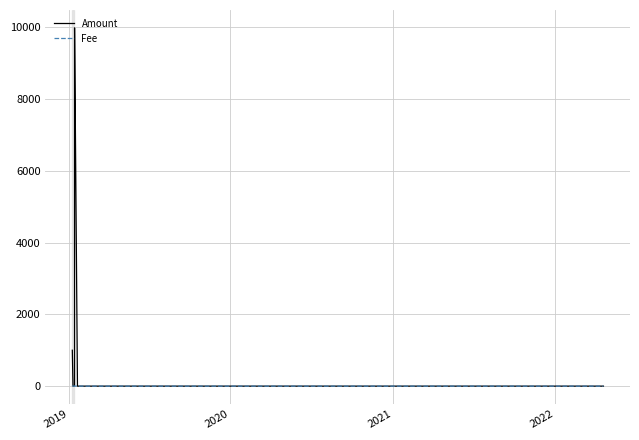

Which series has the largest range (max minus min)?

Amount